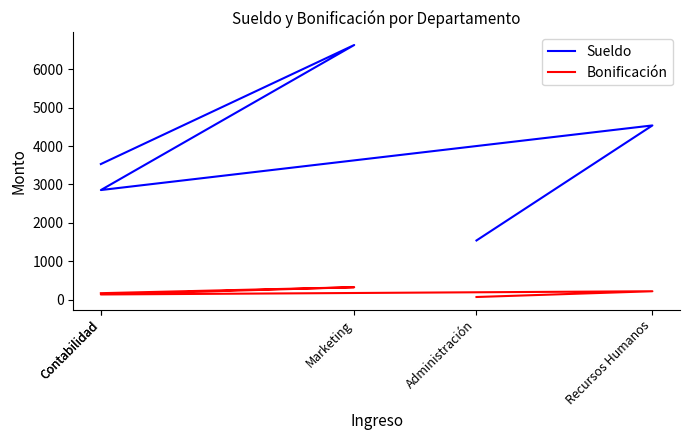

Which label corresponds to the smallest value in the chart?

Administración